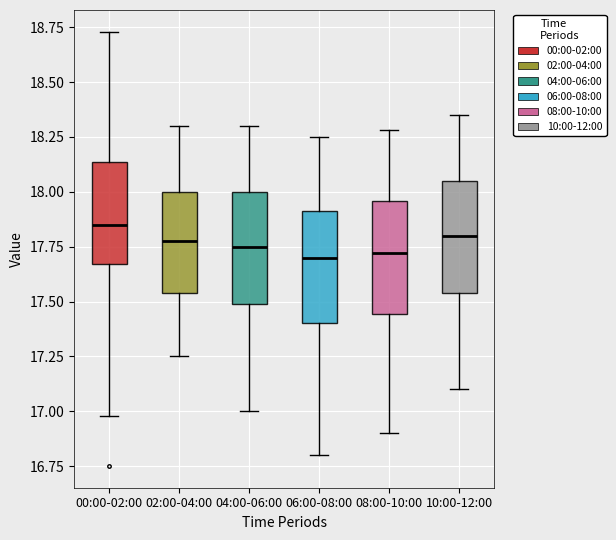

Where is the upper edge of the box for 00:00-02:00 on the y-axis? The values are not printed on the chart, so give them approximately, as read against the axis.

18.15